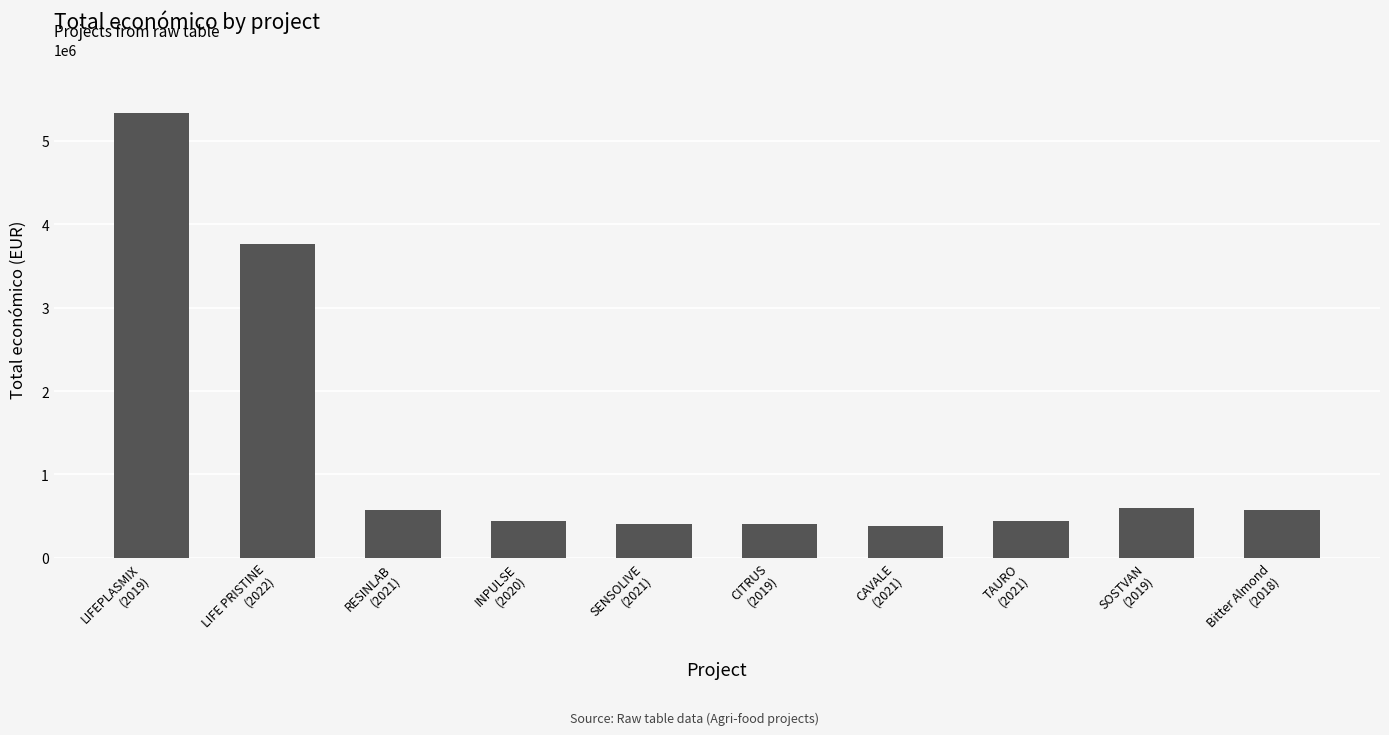

True or false: the data shows 5335254 at LIFEPLASMIX
(2019).

True